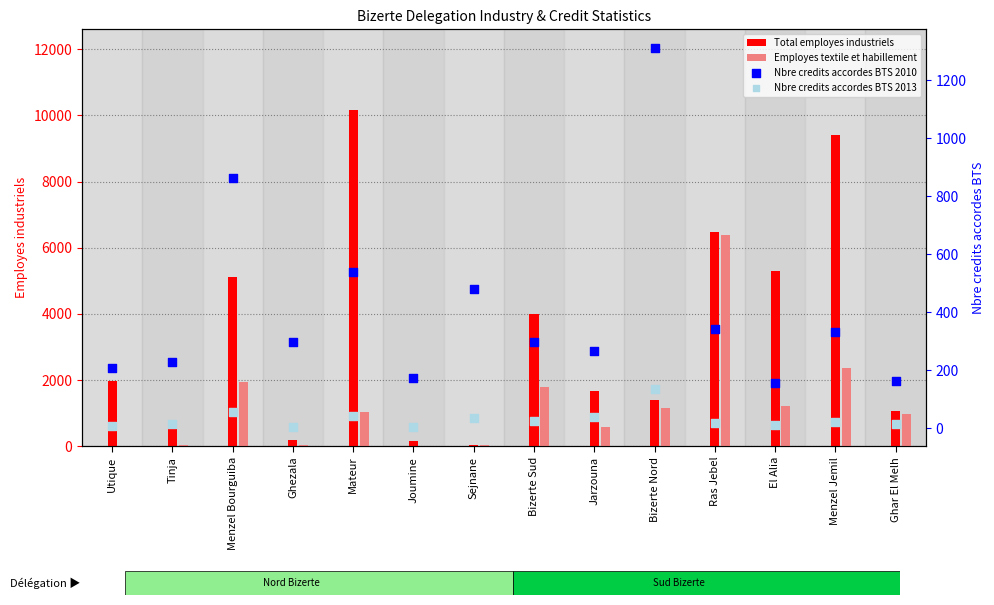

What is the total value across all series at Utique?

2213